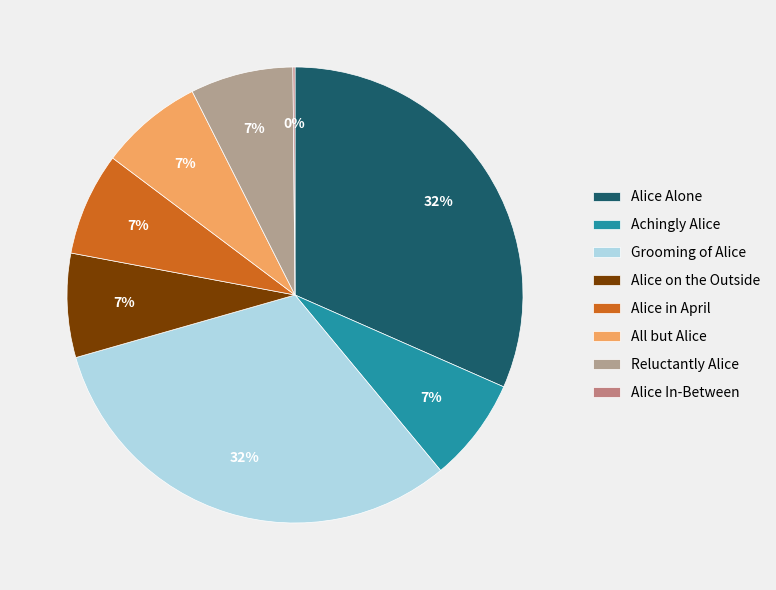

To the nearest percent, what is the combined percentage of Alice in April and Reluctantly Alice?

15%